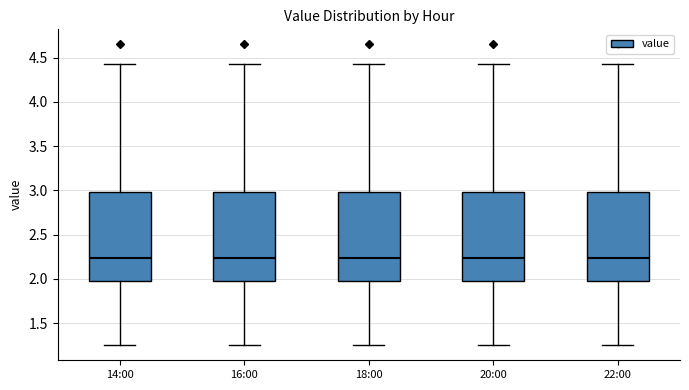

Where is the lower edge of the box for 14:00 on the y-axis? The values are not printed on the chart, so give them approximately, as read against the axis.

1.95